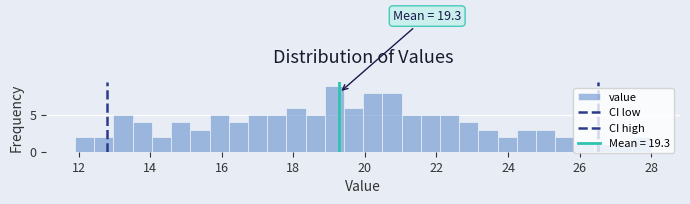

Read against the x-axis, roughly where is the centre of the tallest bar?

19.2